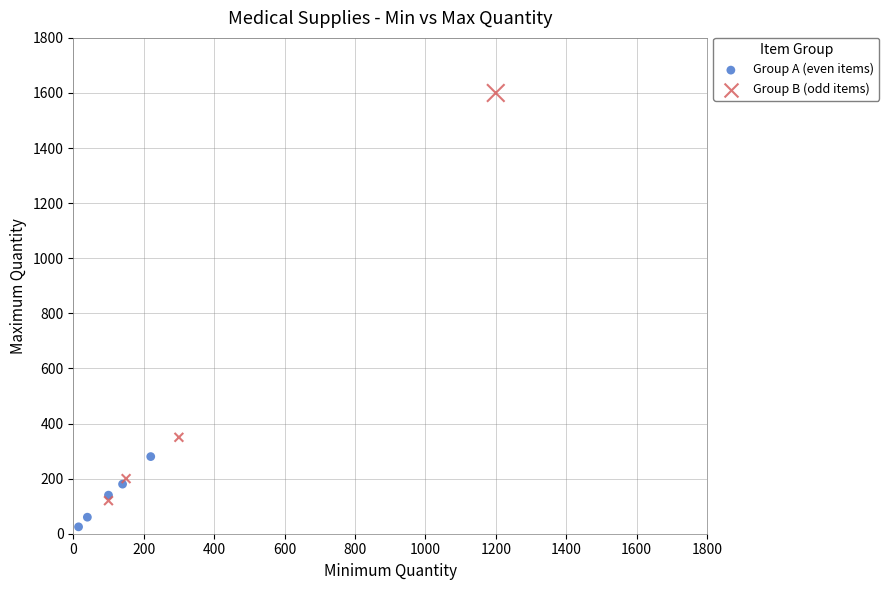

Which series has the widest spread of Y values?

Group B (odd items)